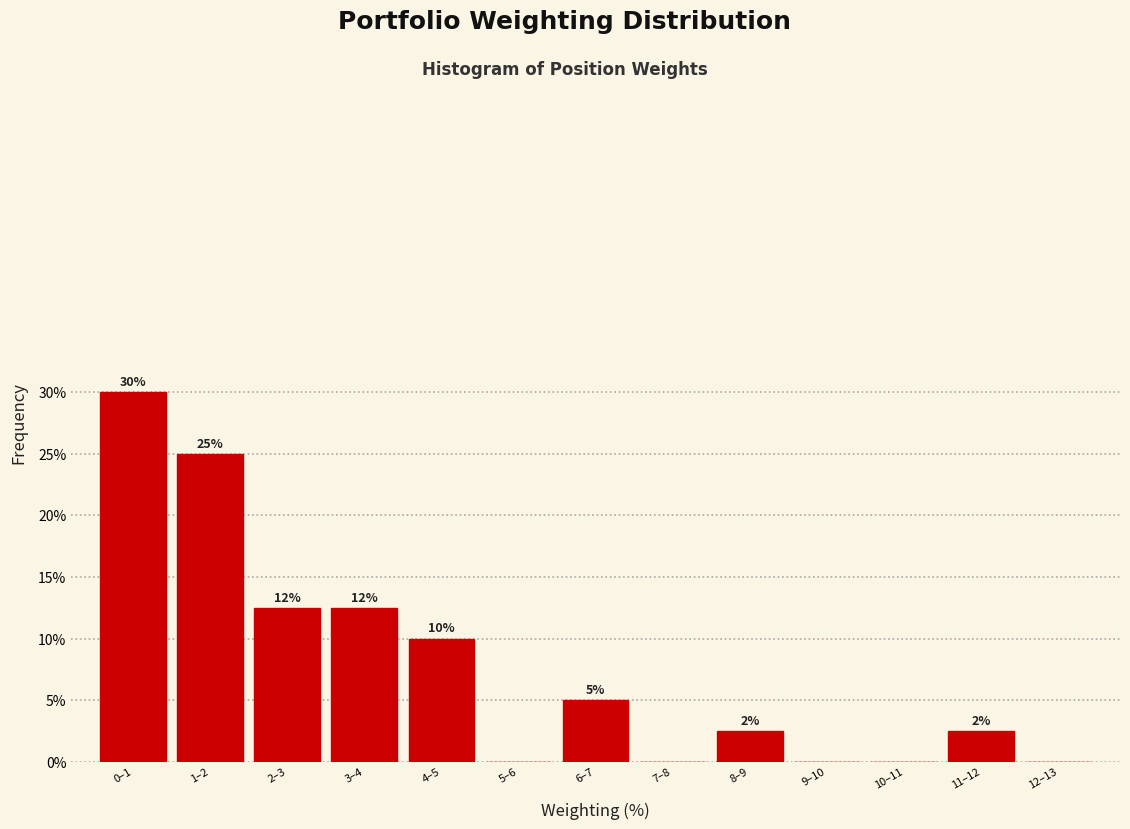

The chart shows a value of 0.0 at 9–10. True or false?

True